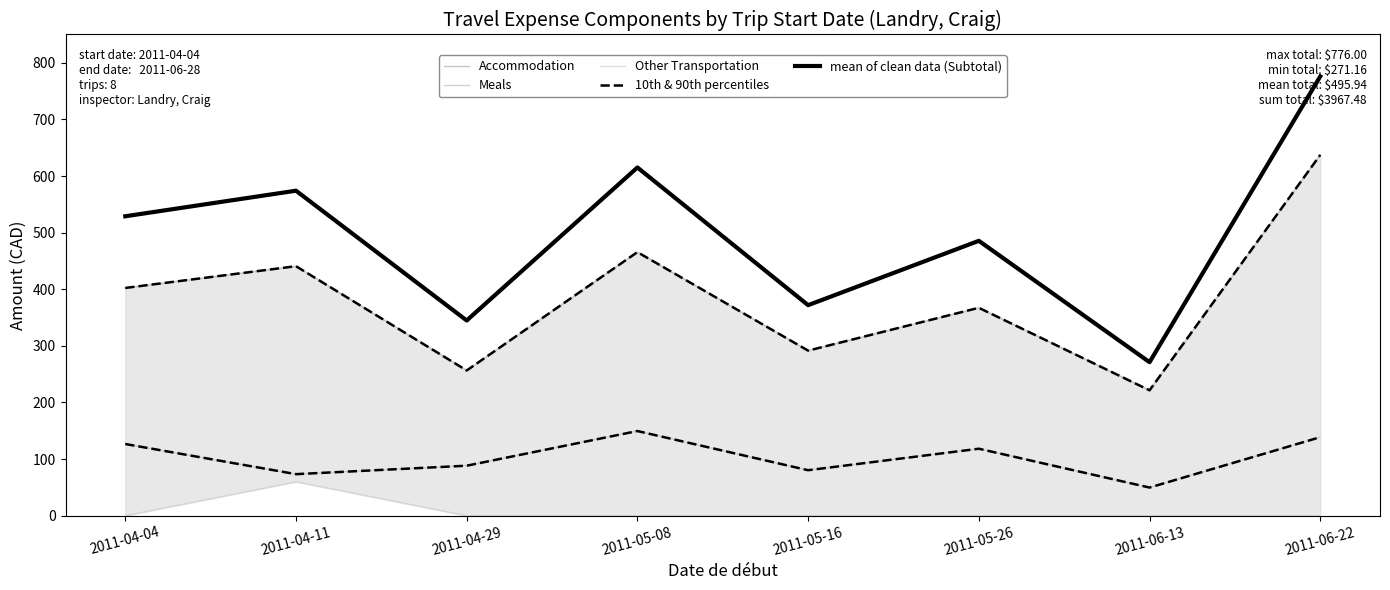

True or false: mean of clean data (Subtotal) and Accommodation cross at least once.

False